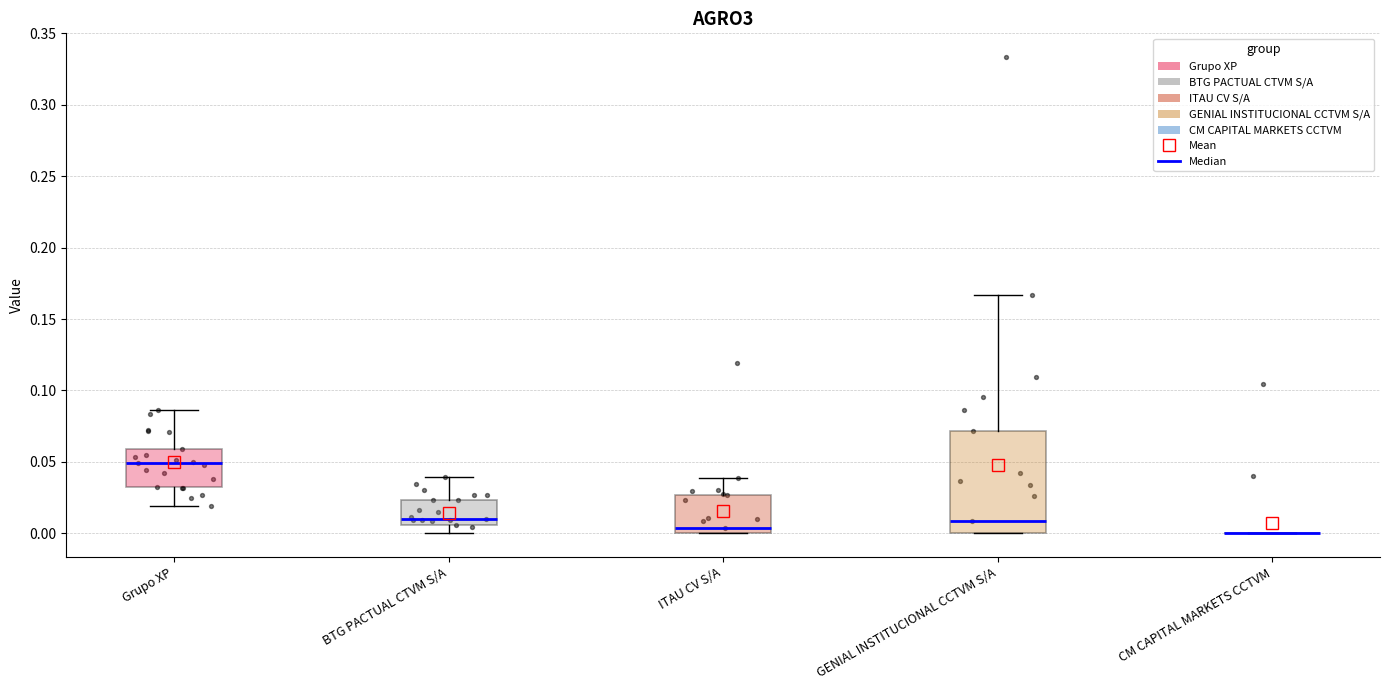

Where does the upper whisker of the box for GENIAL INSTITUCIONAL CCTVM S/A end on the y-axis? The values are not printed on the chart, so give them approximately, as read against the axis.

0.165